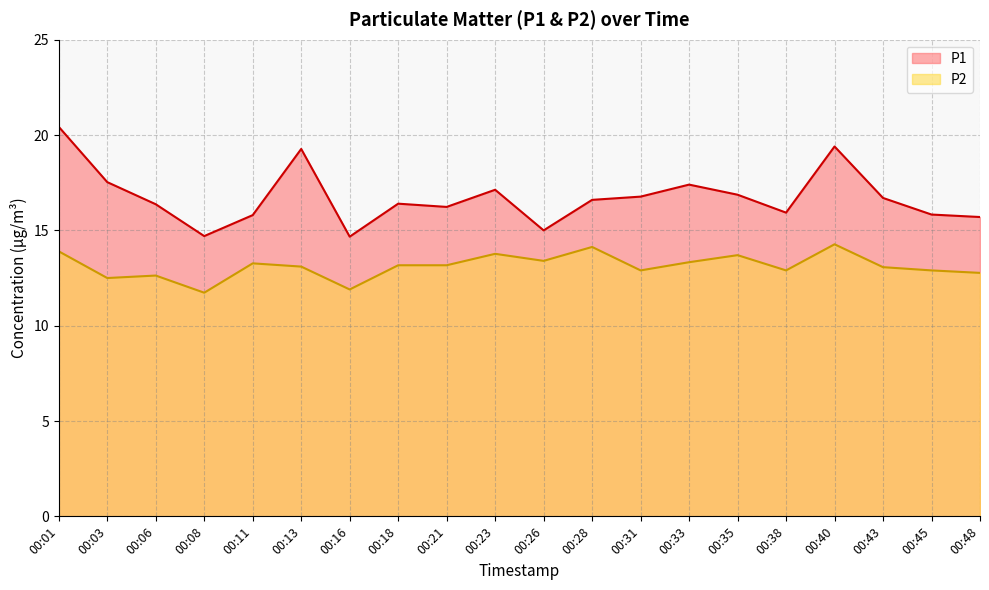

What is the total value across all series at 00:13?

32.4